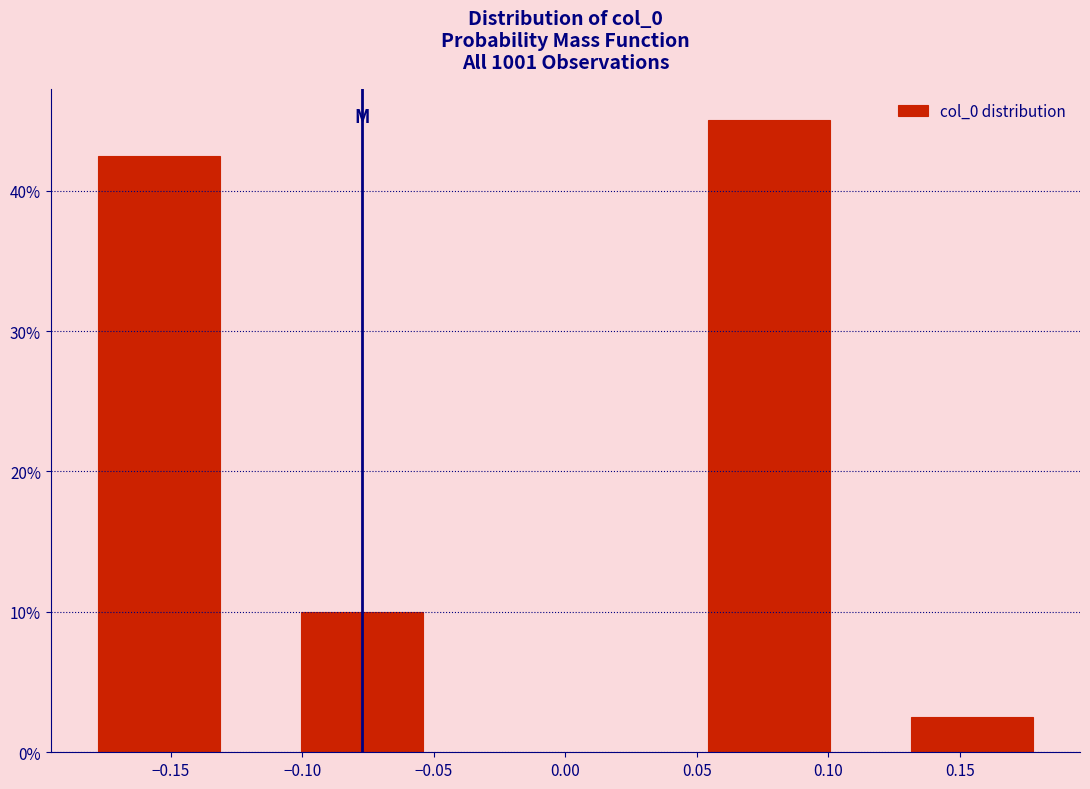

Does the chart contain any negative values?

No